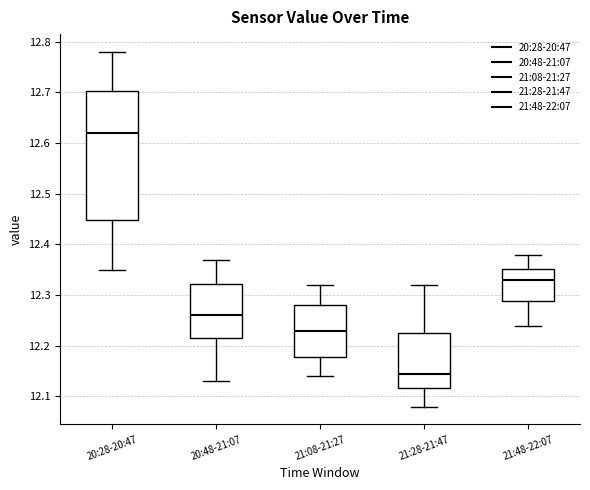

Reading left to right, transcribe this box plot: for each box, give where its median line is, the range the box spans, and where its two whiskers end, as read against the y-axis. The values are not printed on the chart, so give them approximately, as read against the axis.

20:28-20:47: median 12.62, box 12.45 to 12.70, whiskers 12.35 to 12.78
20:48-21:07: median 12.26, box 12.22 to 12.32, whiskers 12.13 to 12.37
21:08-21:27: median 12.23, box 12.18 to 12.28, whiskers 12.14 to 12.32
21:28-21:47: median 12.15, box 12.12 to 12.23, whiskers 12.08 to 12.32
21:48-22:07: median 12.33, box 12.29 to 12.35, whiskers 12.24 to 12.38